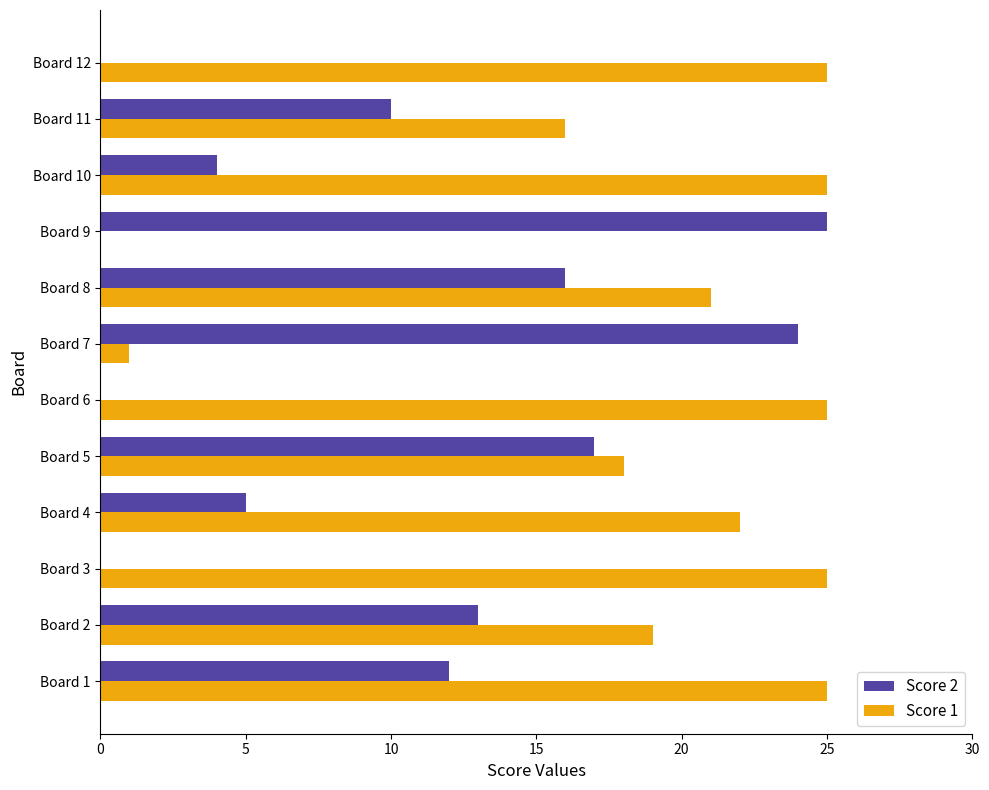

Which series has the largest total across all categories?

Score 1